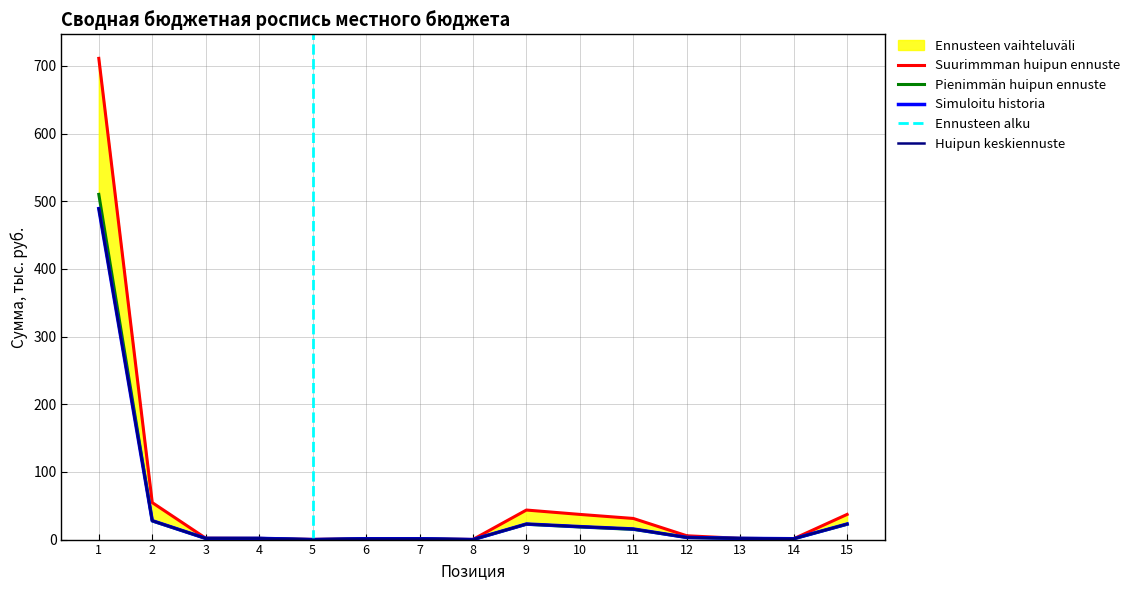

Between which two adjacent categories do Уточненный план and Роспись на год (2019) first intersect?

6 and 7